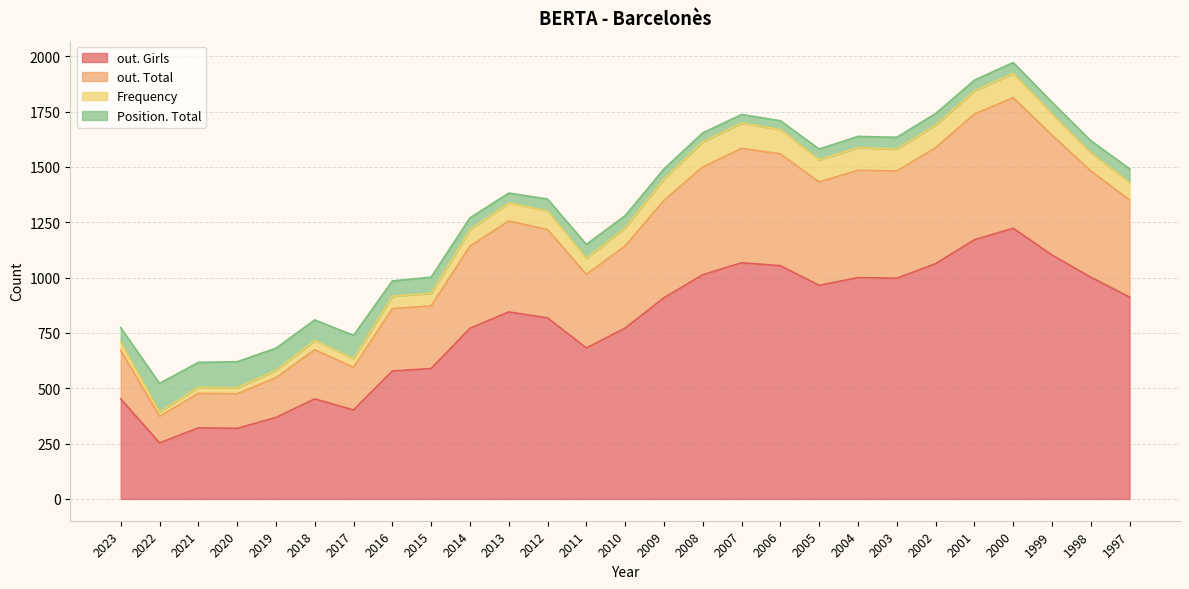

At which label is out. Girls closest to 738?

2014